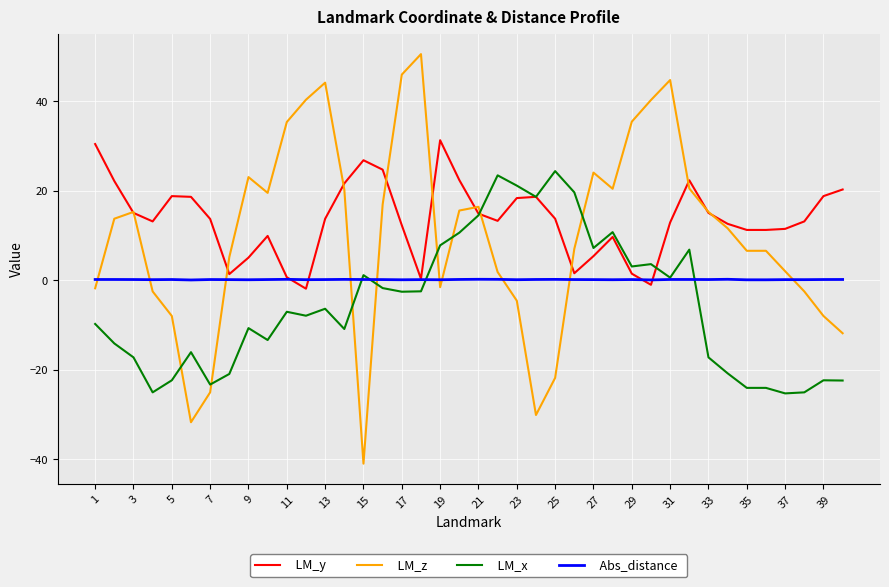

How many lines are shown in the chart?

4